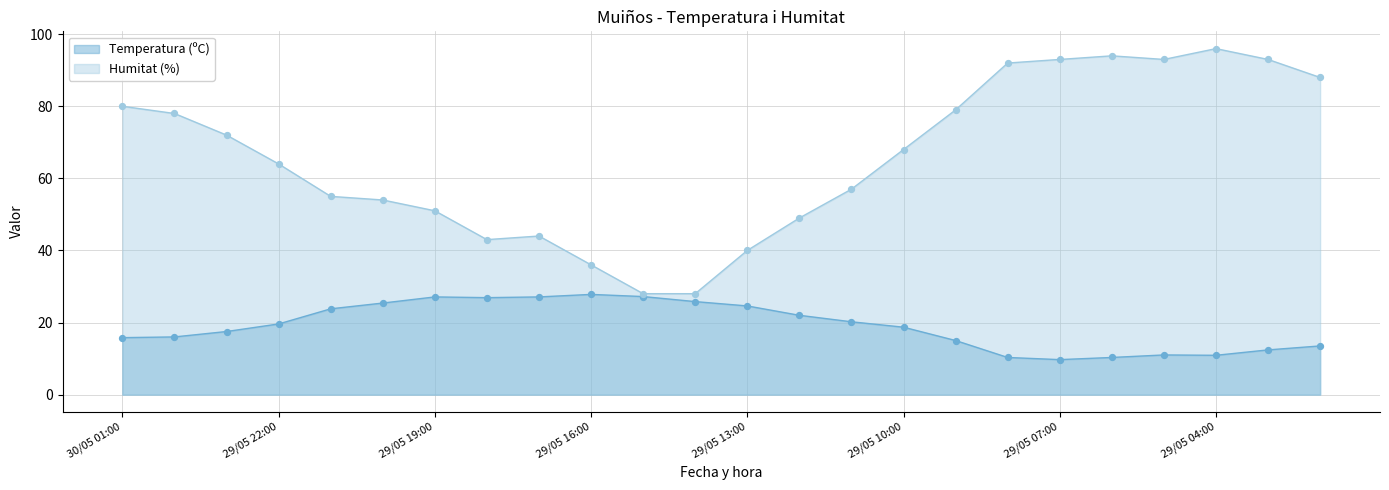

What are all the series names shown in the legend?

Temperatura (ºC), Humitat (%)